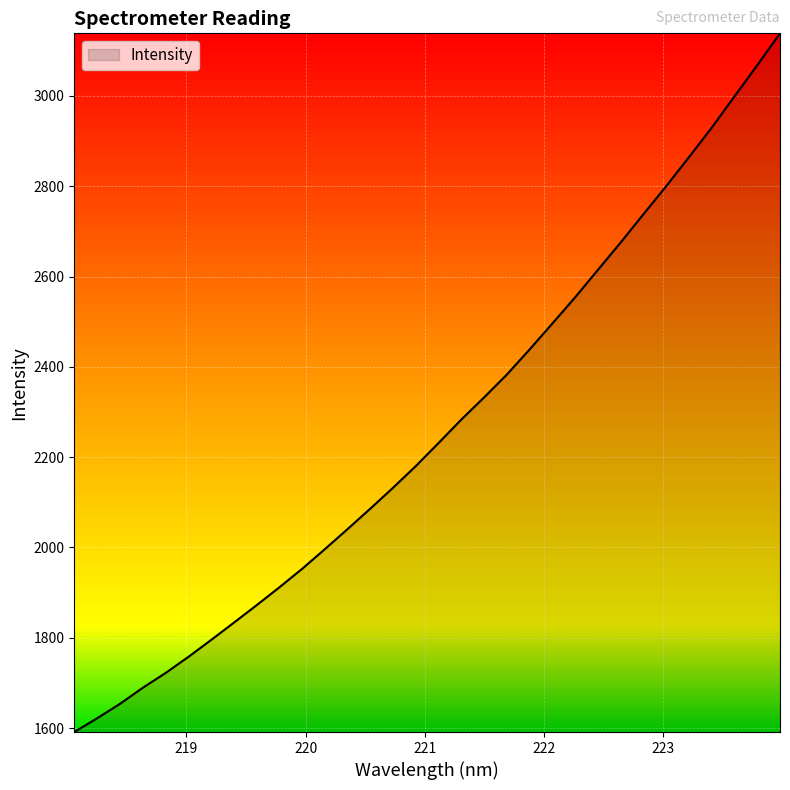

What is the average value?

2262.1